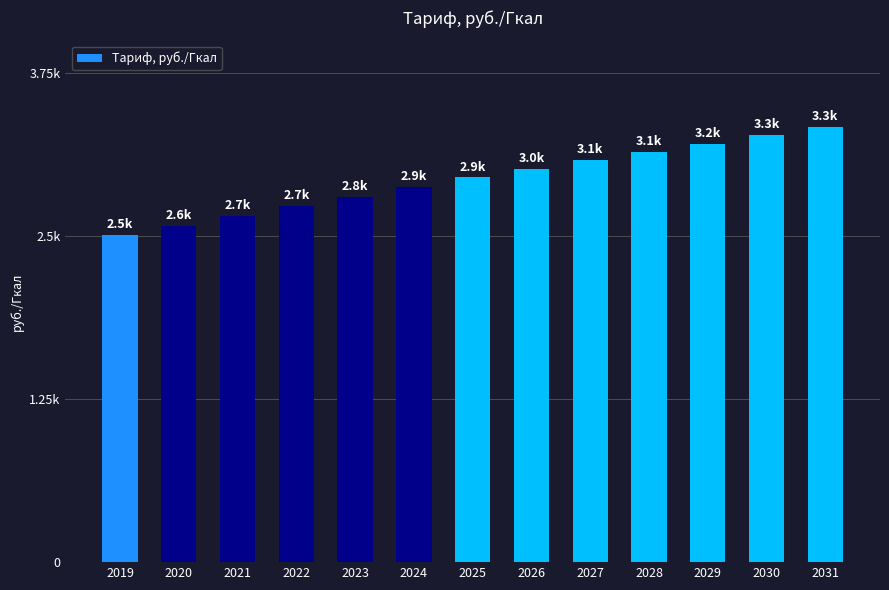

Are the bars grouped side by side (vs. stacked)?

No